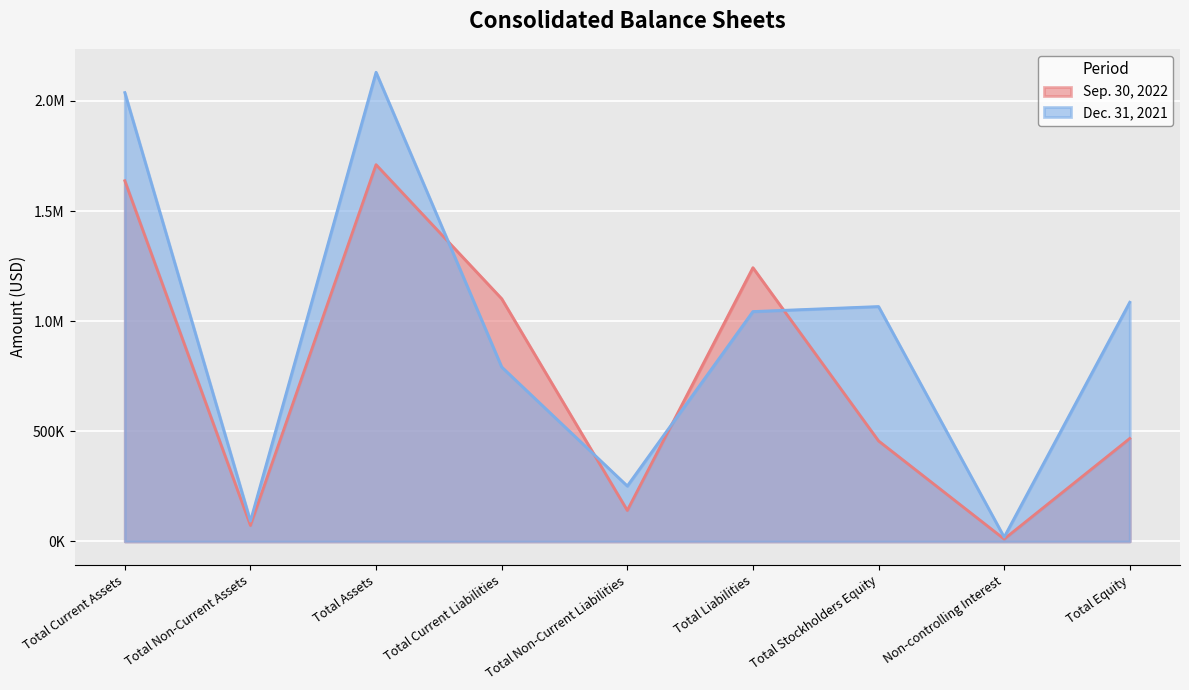

True or false: Sep. 30, 2022 has a value of 299427 at Total Current Liabilities.

False